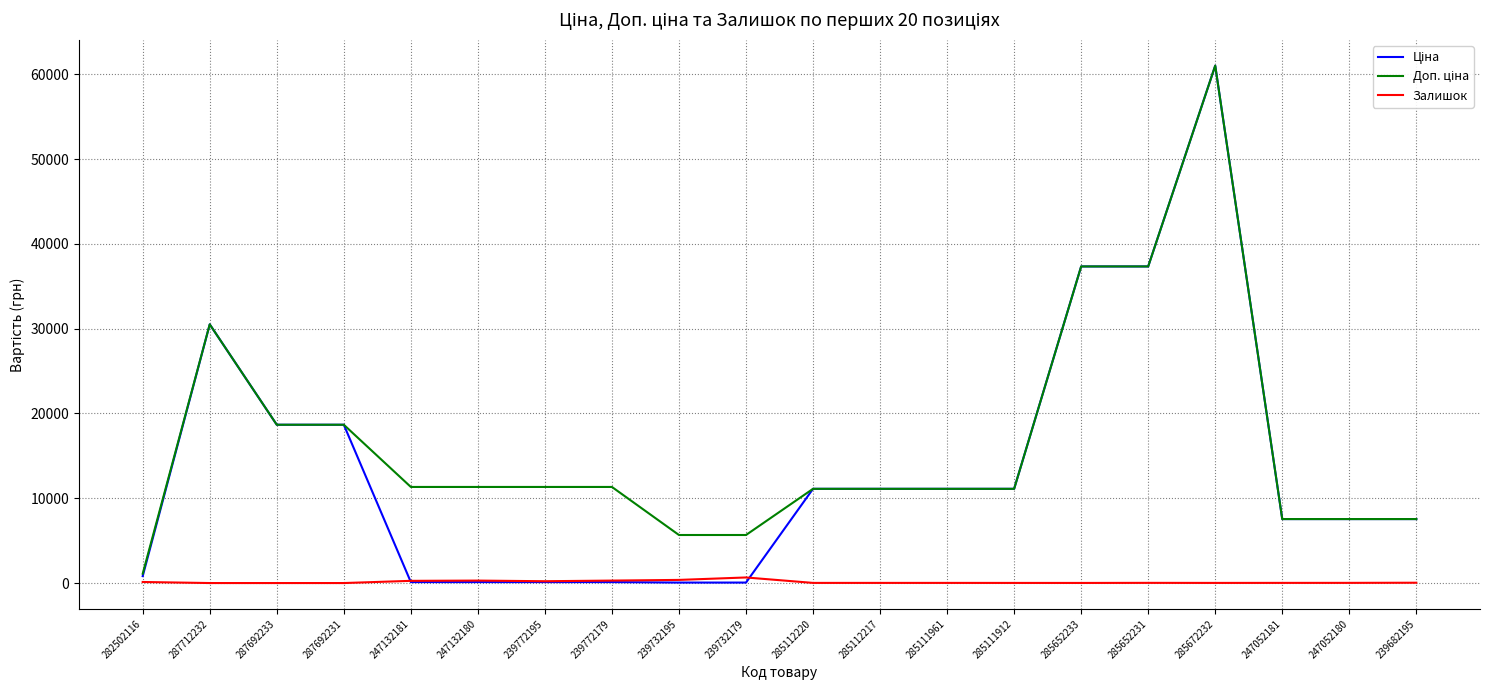

Which category has the highest value across all series?

285672232